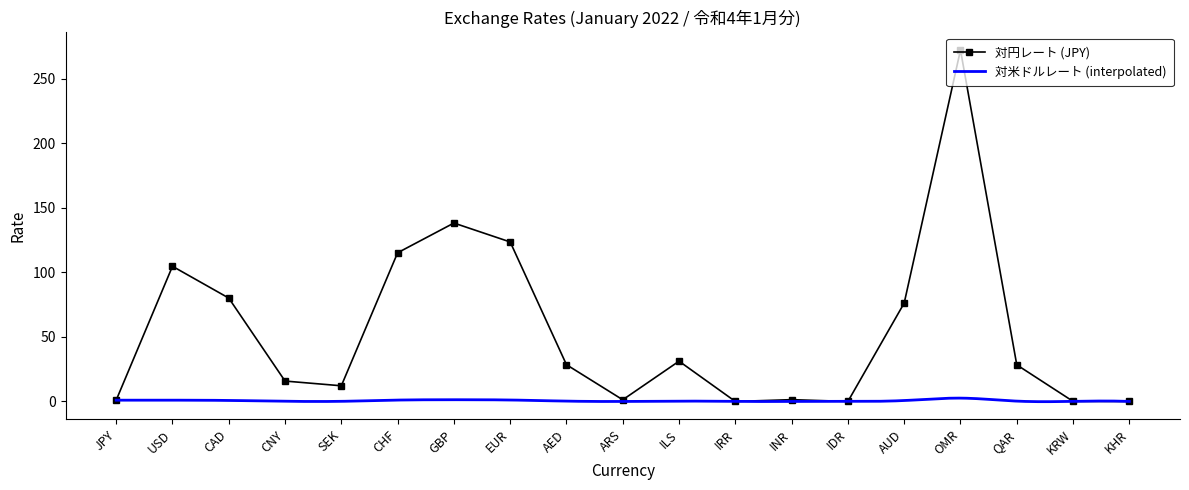

What is the change in value from CNY to ARS?

-14.5